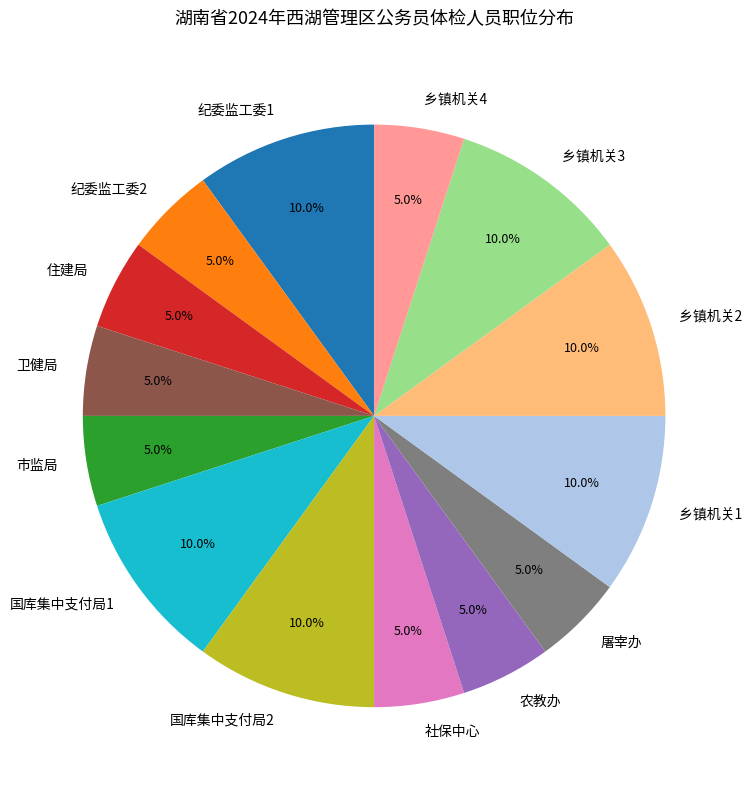

Does 国库集中支付局2 account for over 50% of the chart?

No